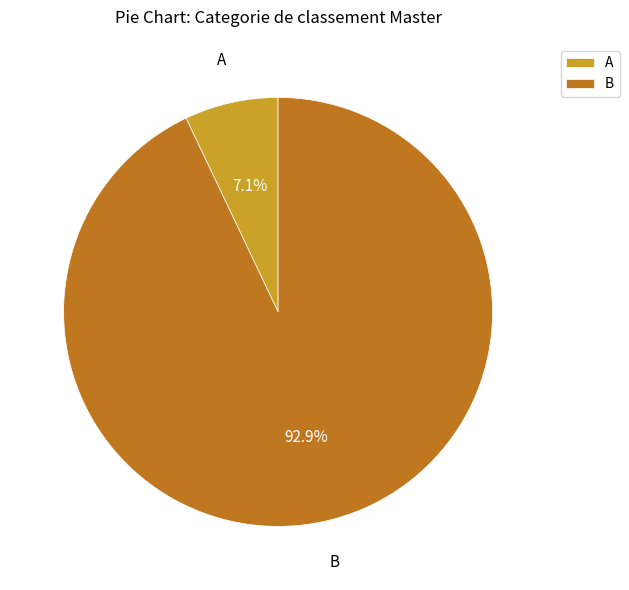

How many segments does this pie chart have?

2